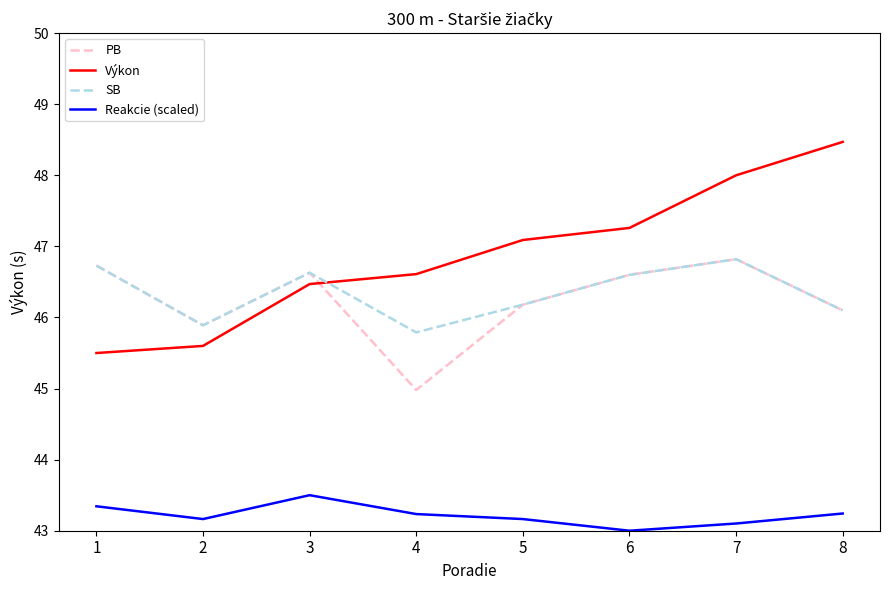

The value of PB at 4 is 45.0. True or false?

True